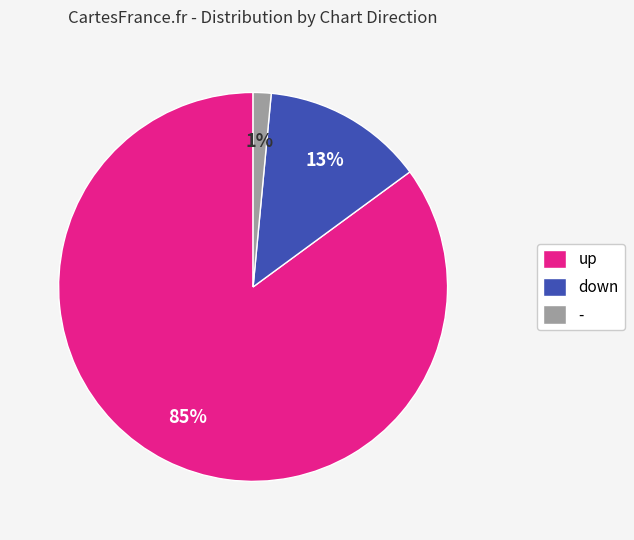

Which category has the smallest portion of the pie?

-